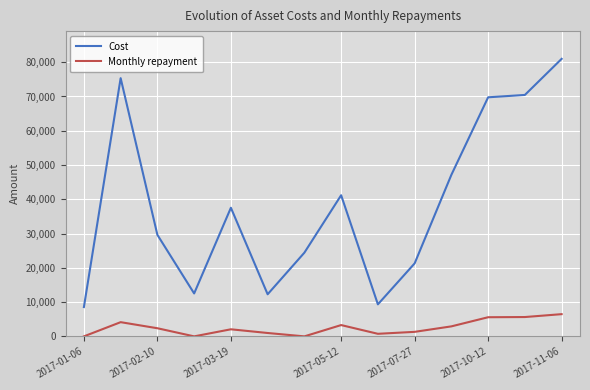

List the series in order of their peak value, lowest first.

Monthly repayment, Cost